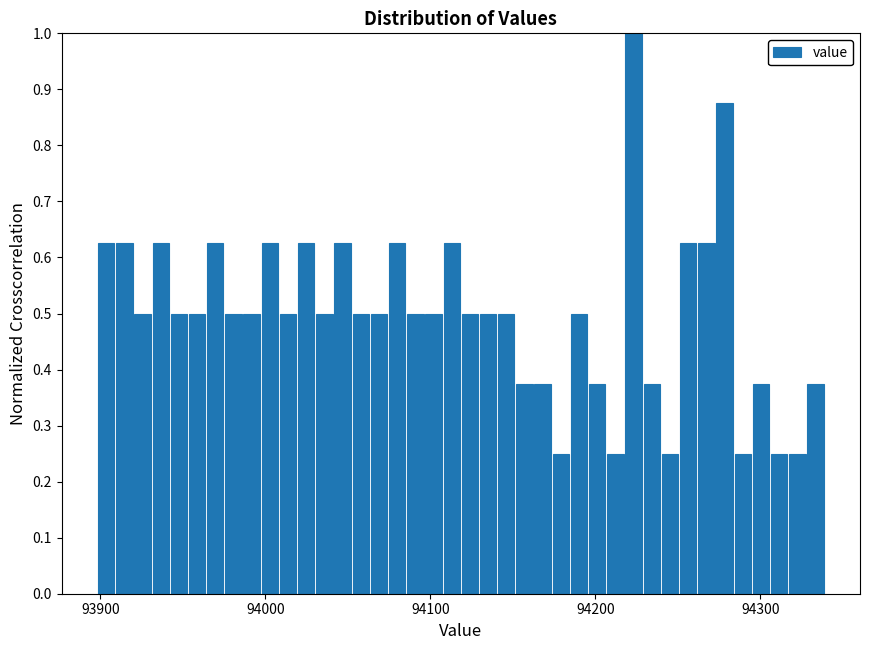

Around what value on the x-axis is the tallest bar? Give the approximate position of its centre, as read against the axis.

94220